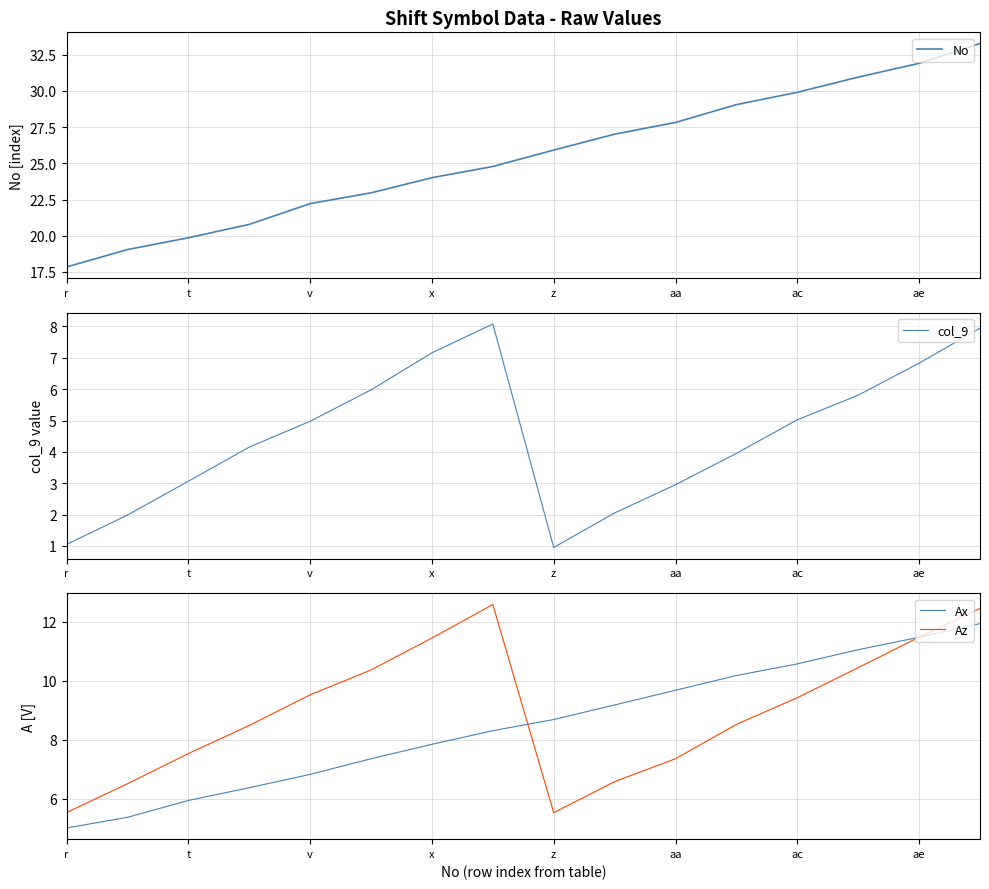

Rank the series by their maximum value, from lowest to highest.

col_9, Ax, Az, No